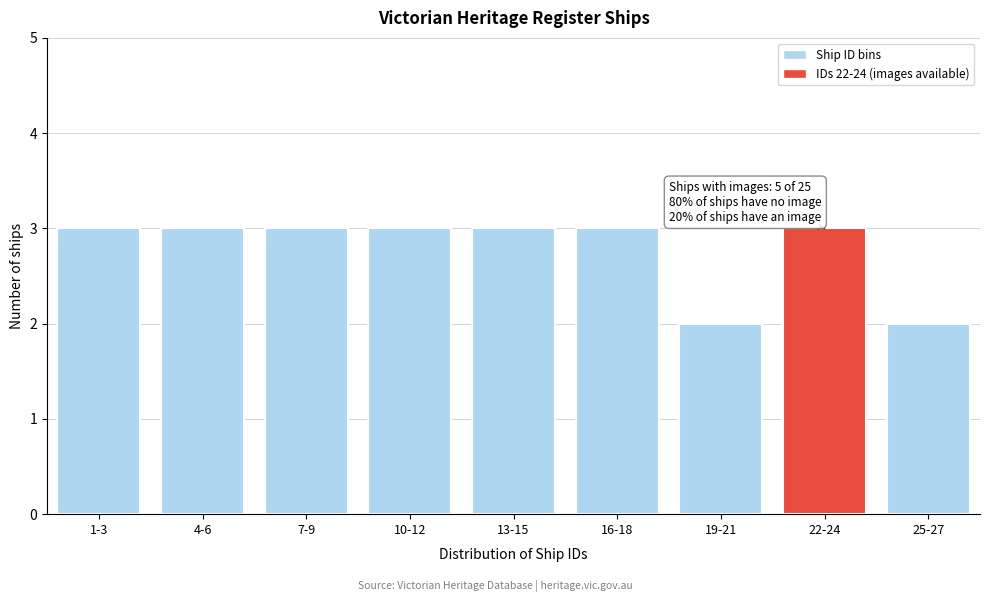

Reading right to left, what are all the values shown in this chart?

2	3	2	3	3	3	3	3	3